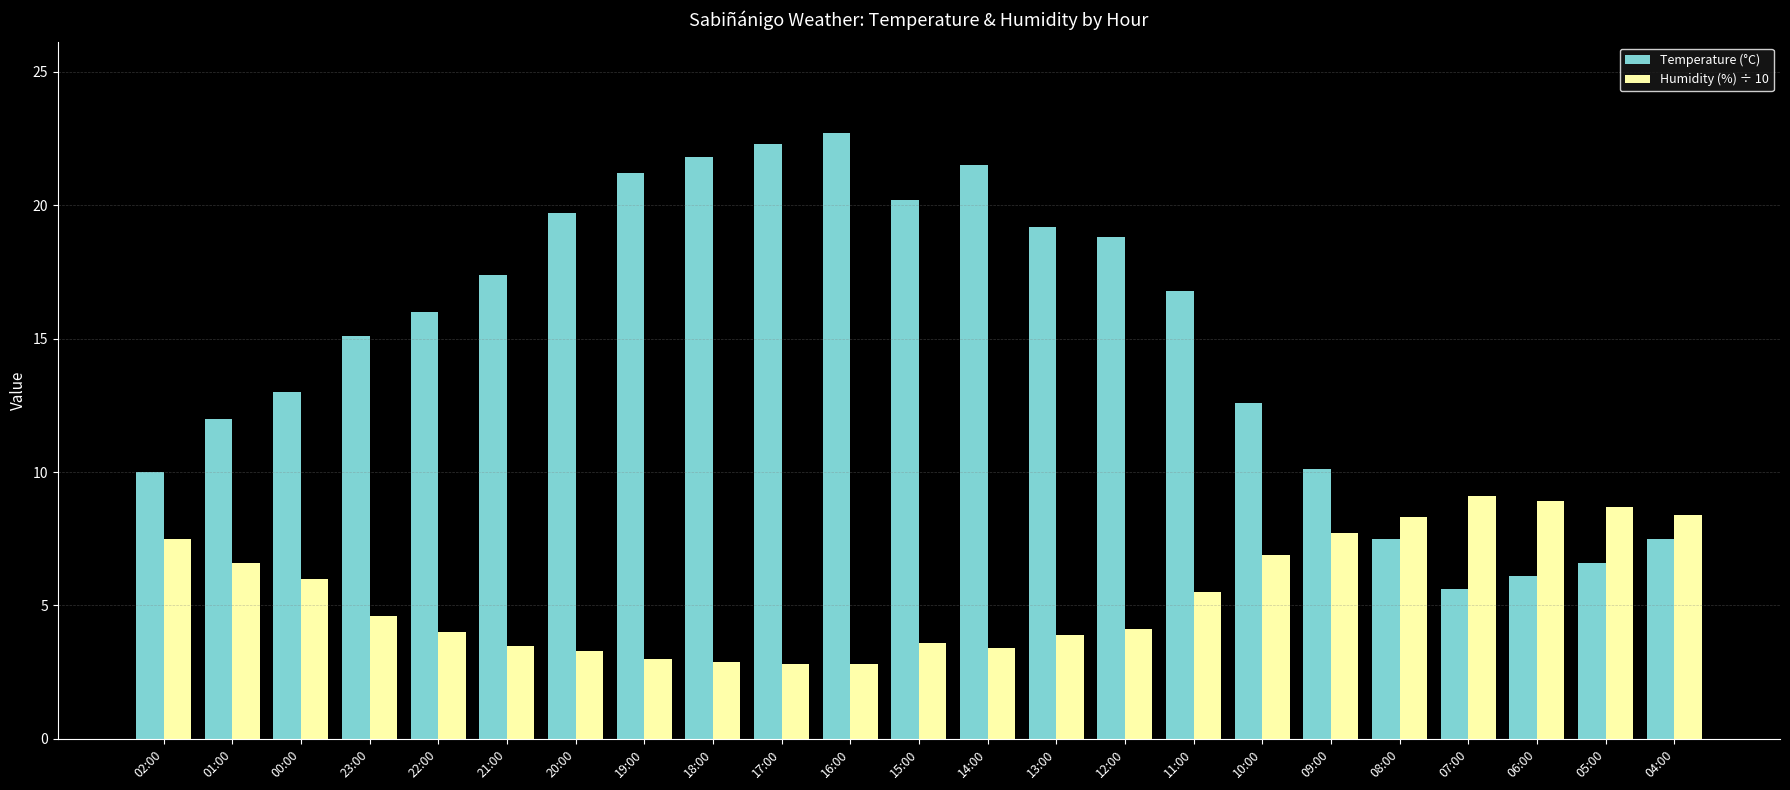

At which label does Humidity (%) ÷ 10 first exceed 4?

02:00